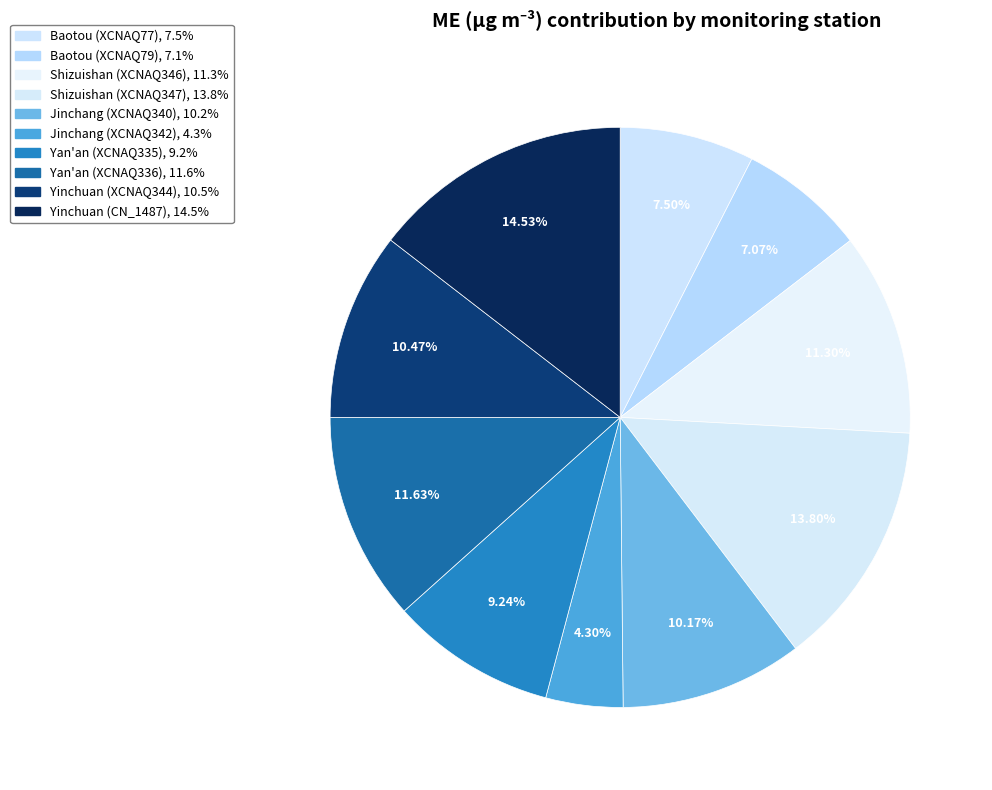

Which slice is the smallest?

Jinchang (XCNAQ342)